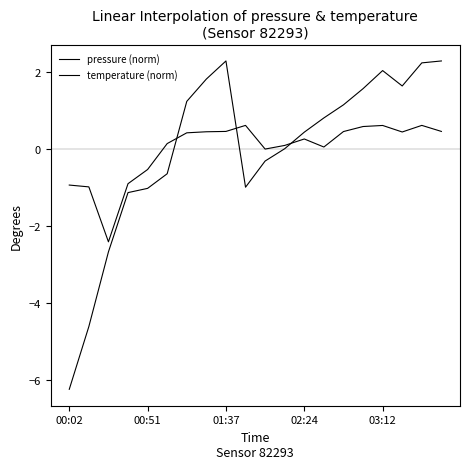

How many intersections are there between temperature (norm) and pressure (norm)?

3